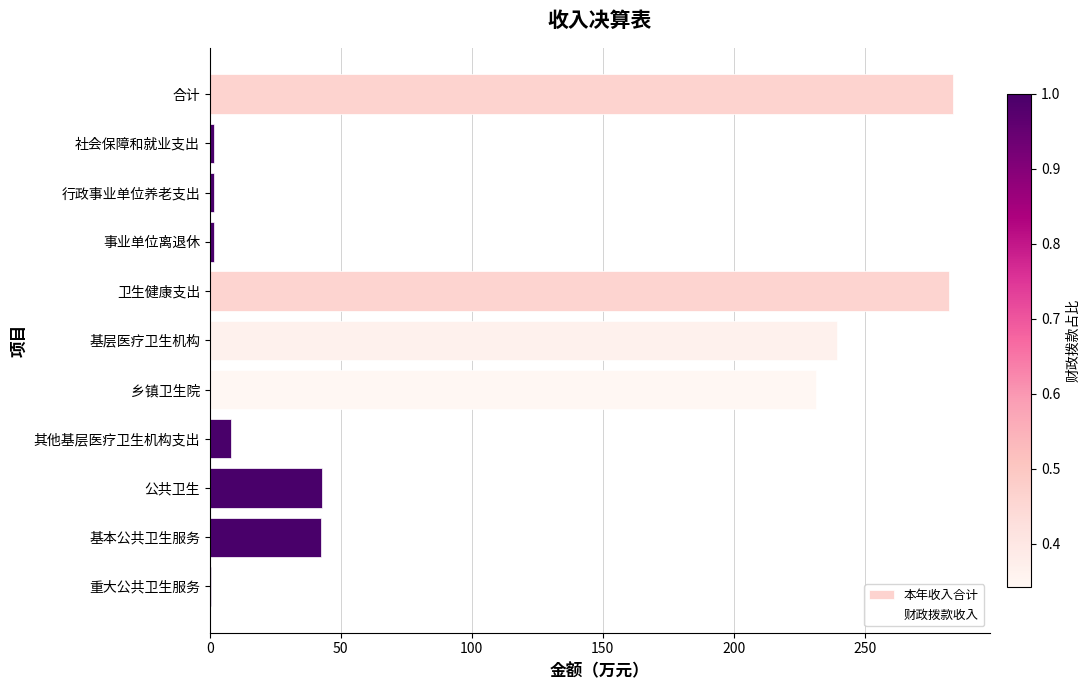

True or false: 财政拨款收入 has a value of 3.5 at 其他基层医疗卫生机构支出.

False